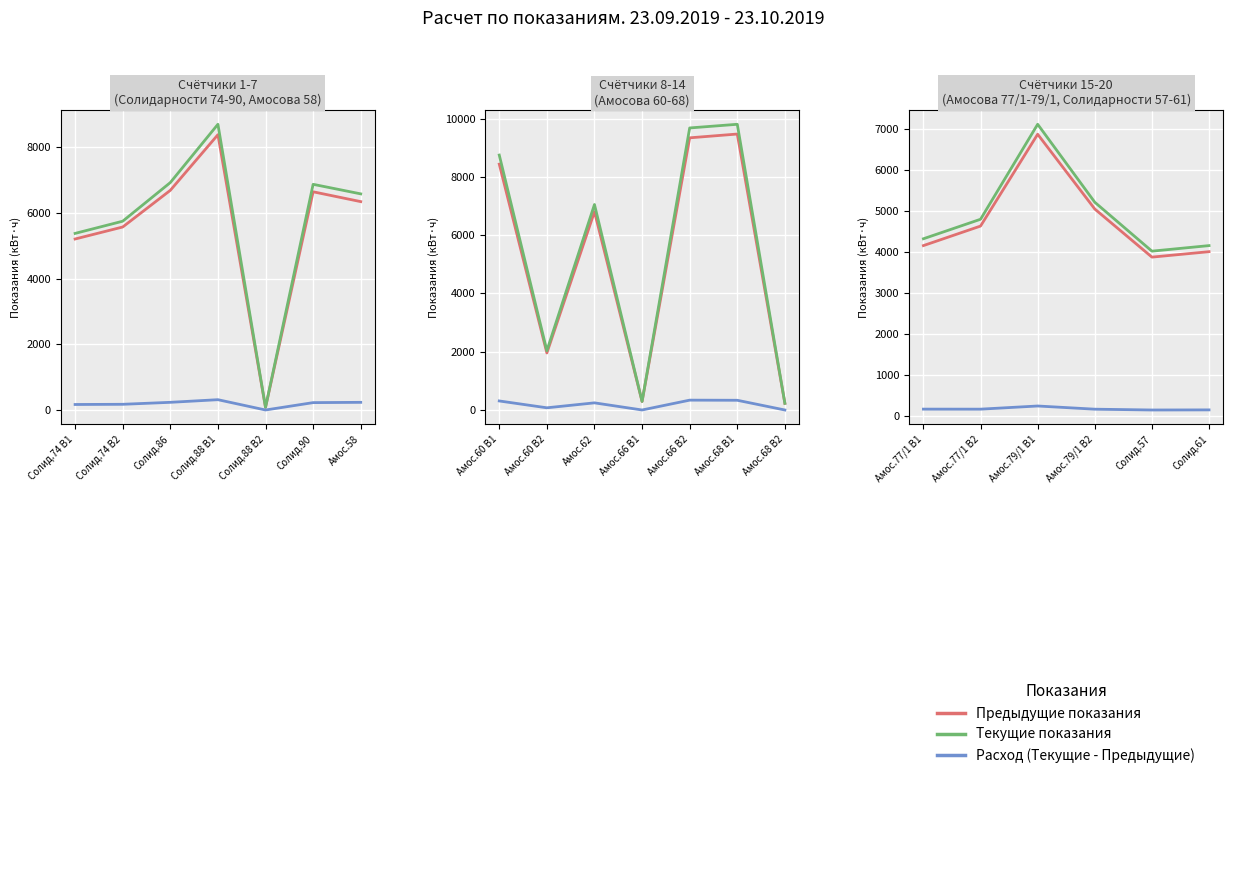

At which category does Текущие показания reach its first local valley?

Солид.57